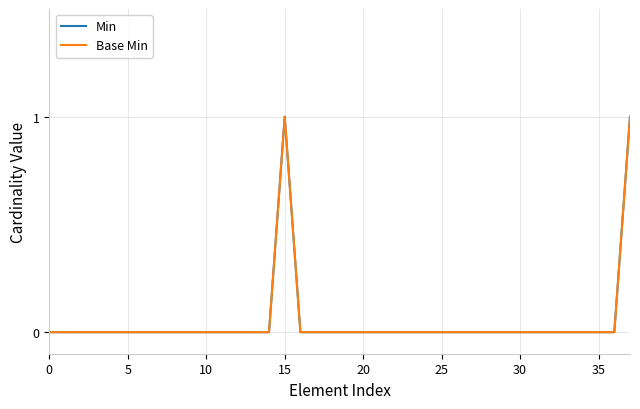

True or false: Min and Base Min intersect in this chart.

False